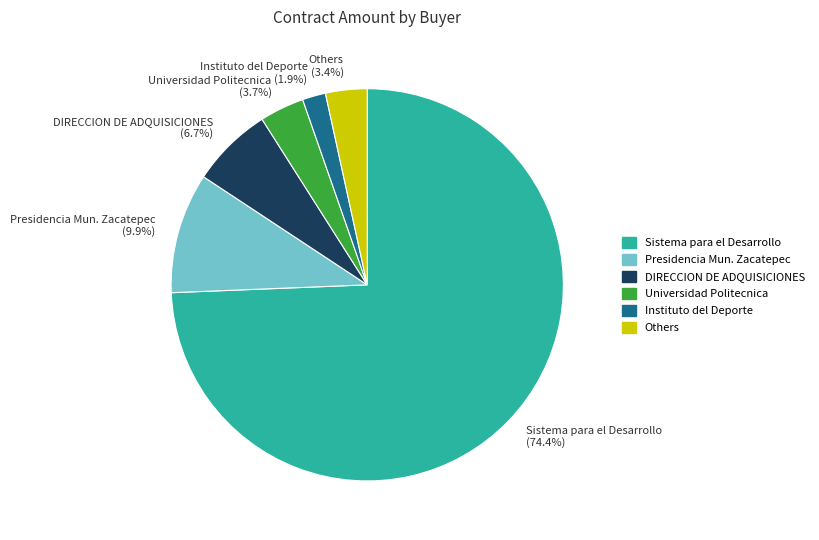

Which has a higher value, Presidencia Mun. Zacatepec (9.9%) or DIRECCION DE ADQUISICIONES (6.7%)?

Presidencia Mun. Zacatepec (9.9%)